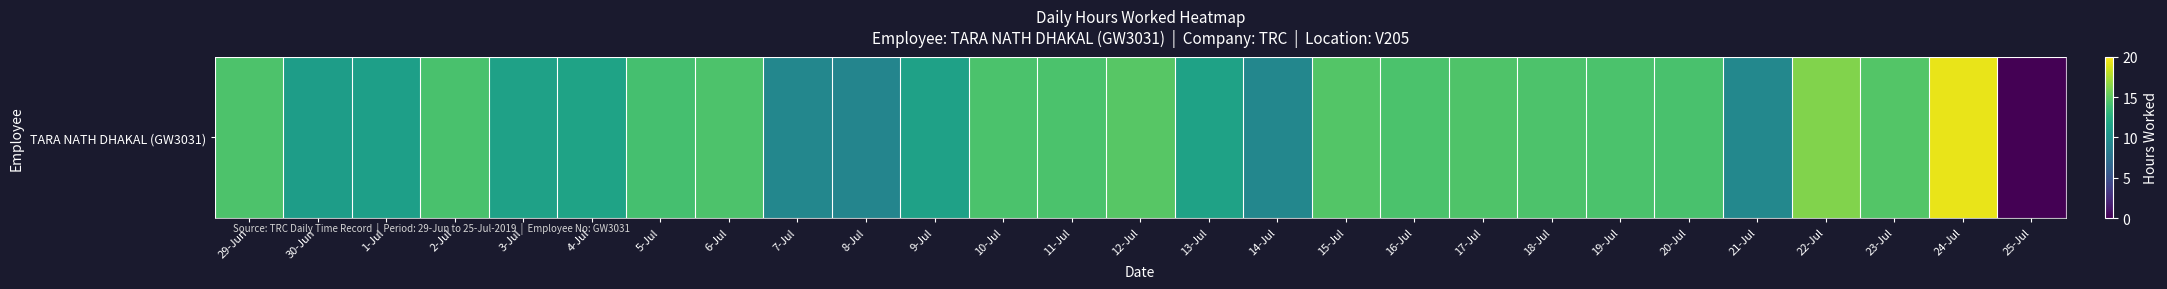

Approximately how many times larger is the value at 23-Jul compared to 19-Jul?

1.0